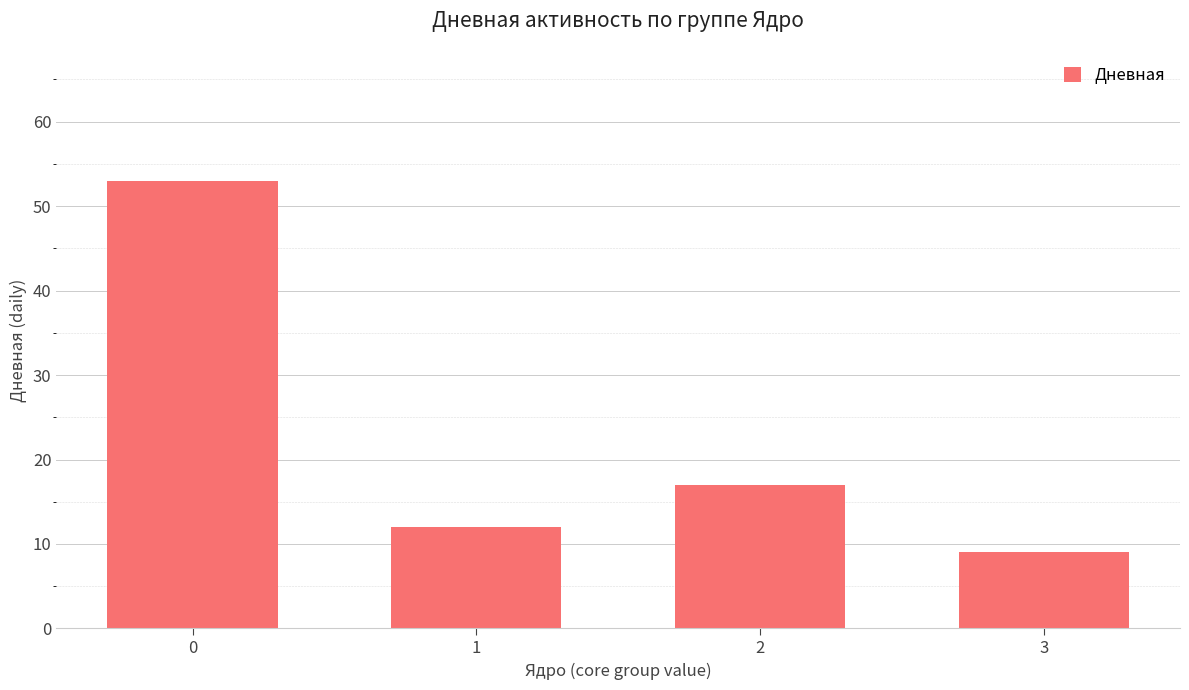

What is the average value?

23